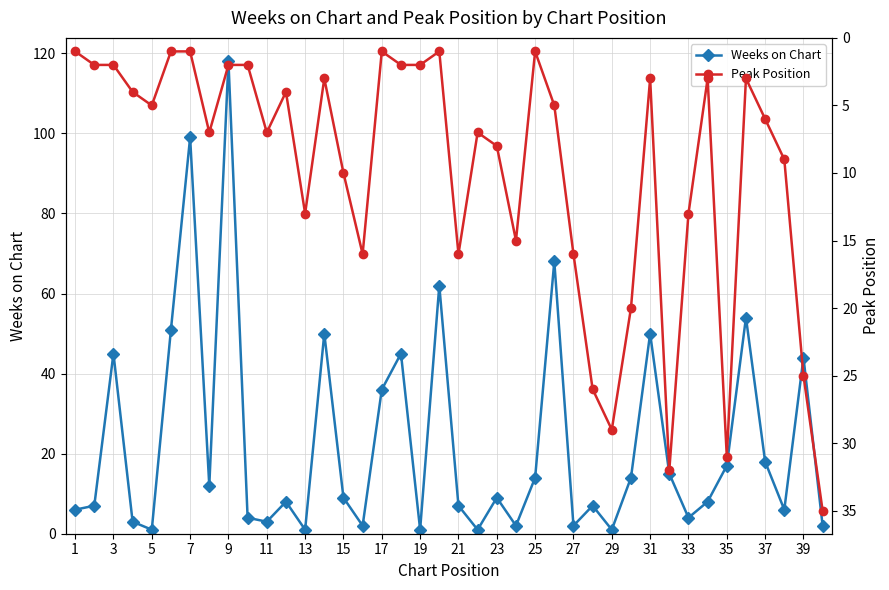

Rank the series by their average value, from lowest to highest.

Peak Position, Weeks on Chart